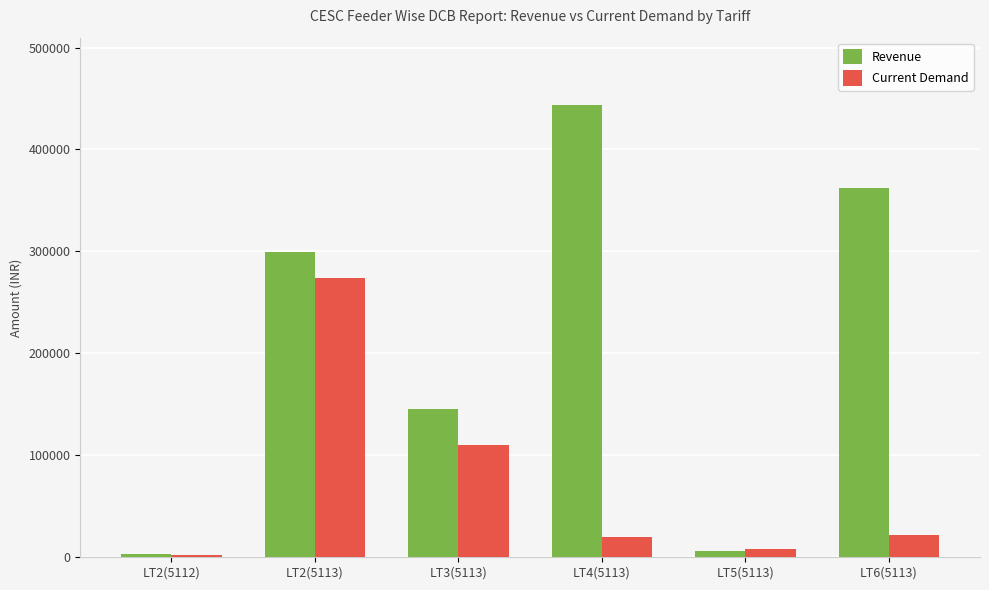

Which series has the largest total across all categories?

Revenue